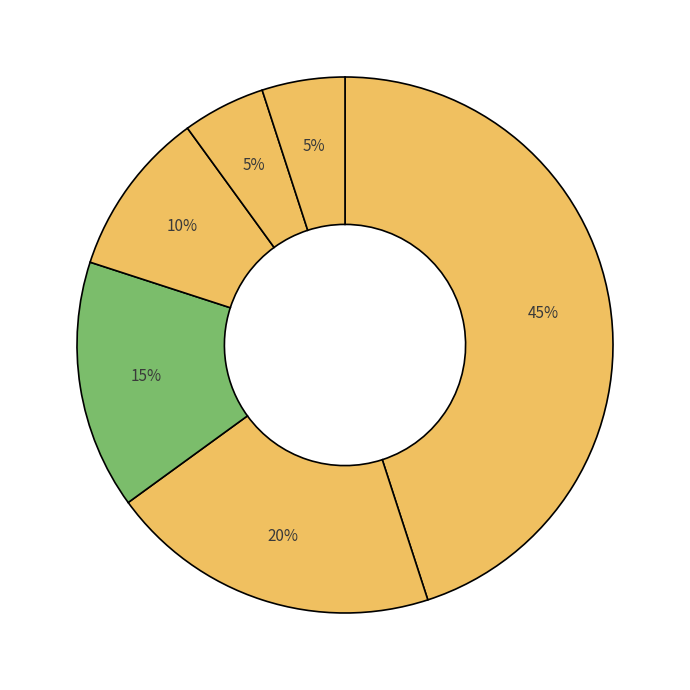

Count the number of slices in the pie.

6